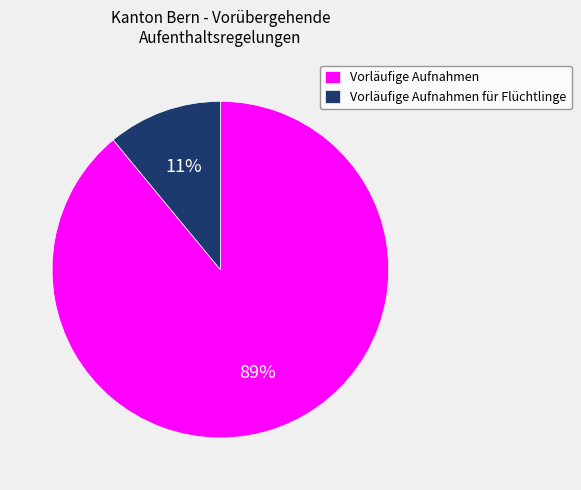

Count the number of slices in the pie.

2